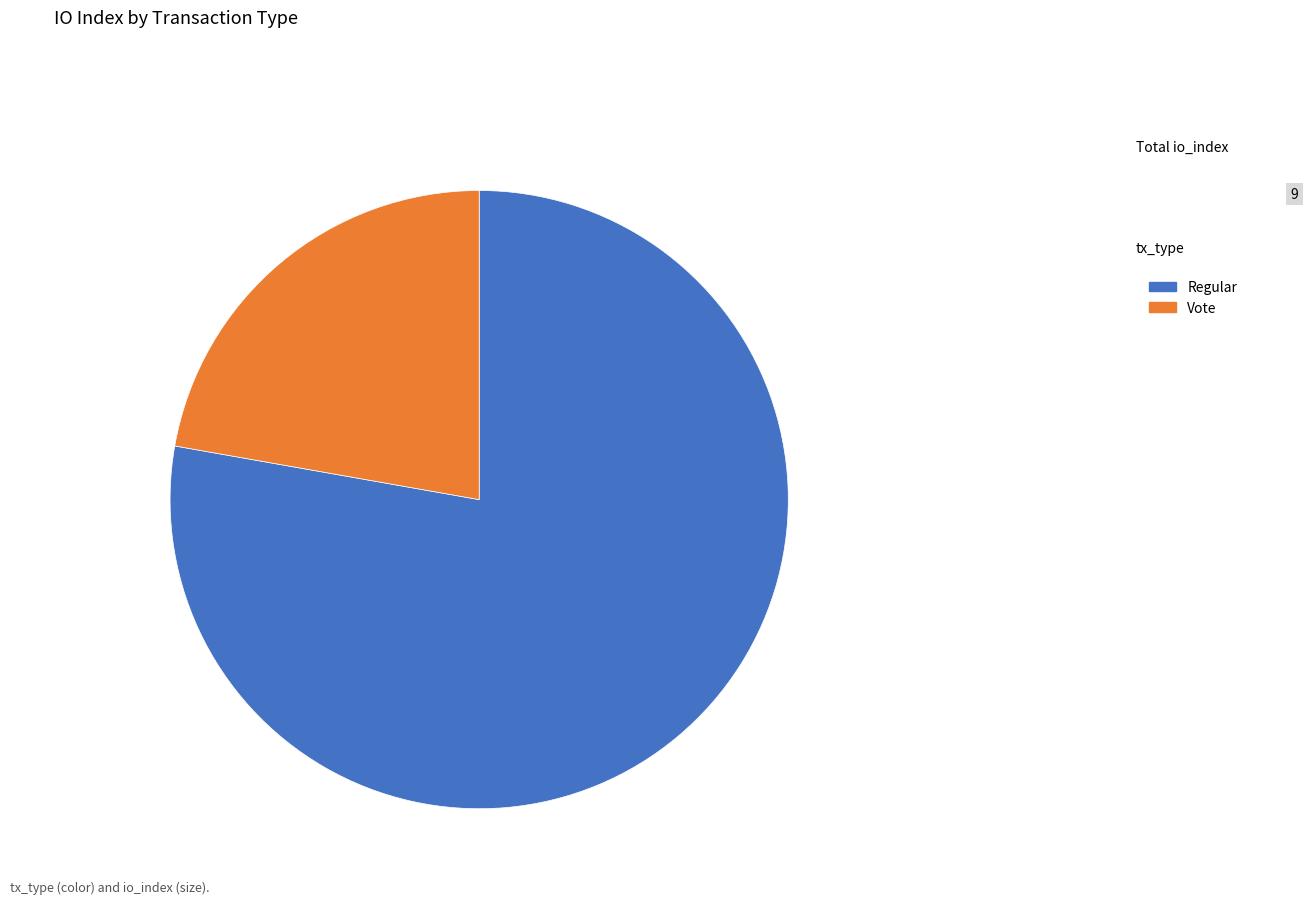

Which category accounts for the majority?

Regular